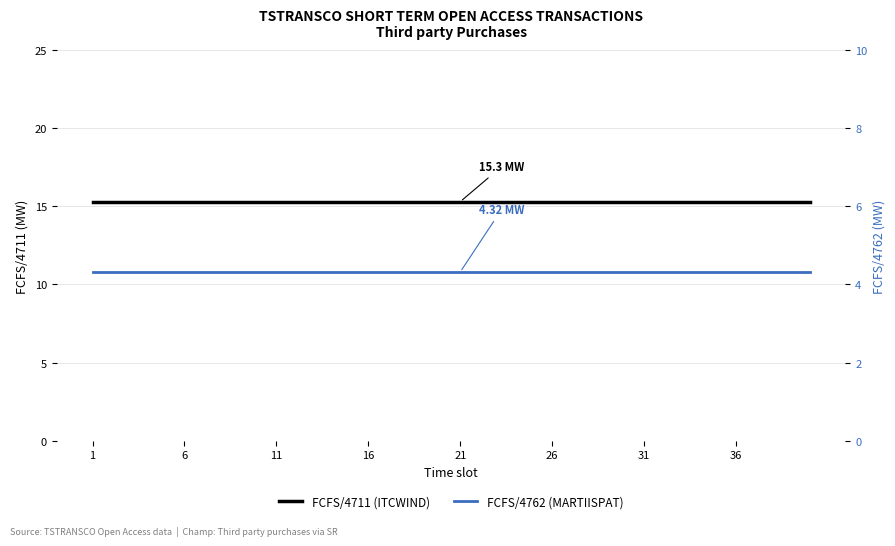

At which label is FCFS/4762 closest to 4?

1